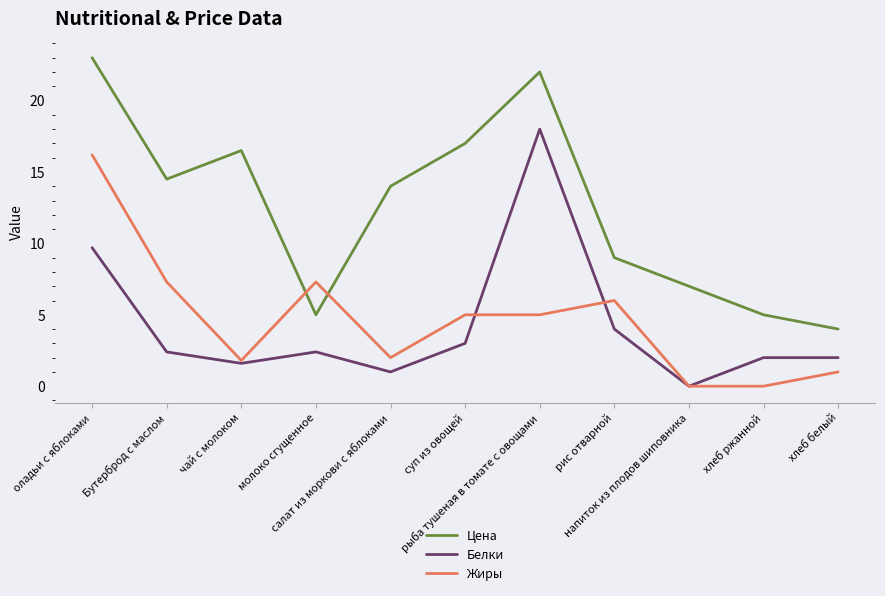

What is the difference between the second highest and second lowest values in the Цена series?

17.0